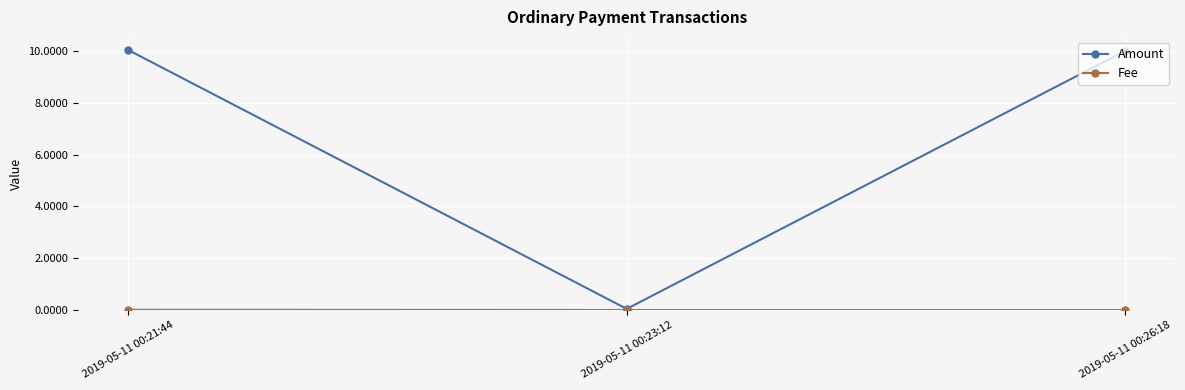

Which series has the largest total across all categories?

Amount